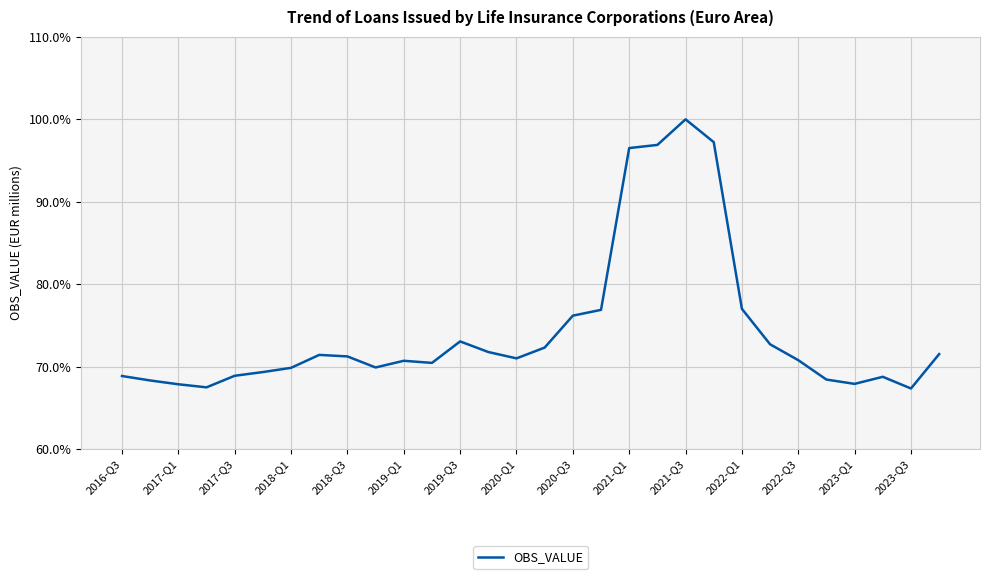

What is the difference between the maximum and minimum values?

32.7